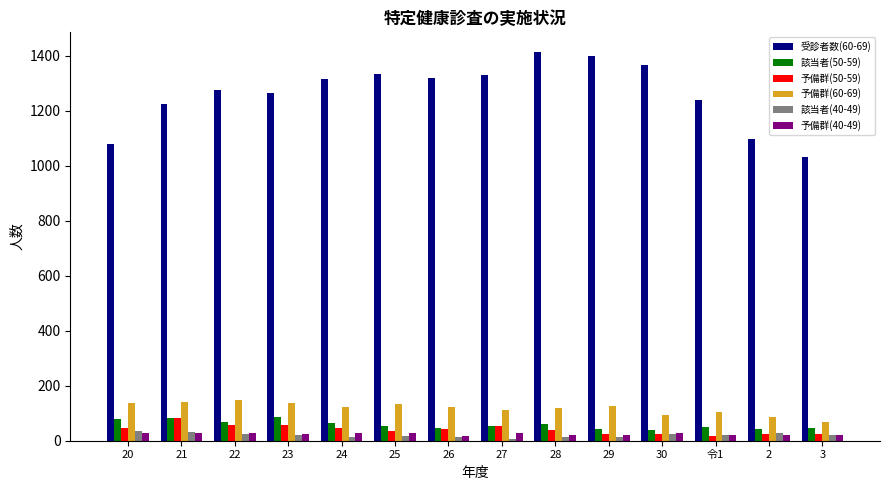

How many data points does each series have?

14